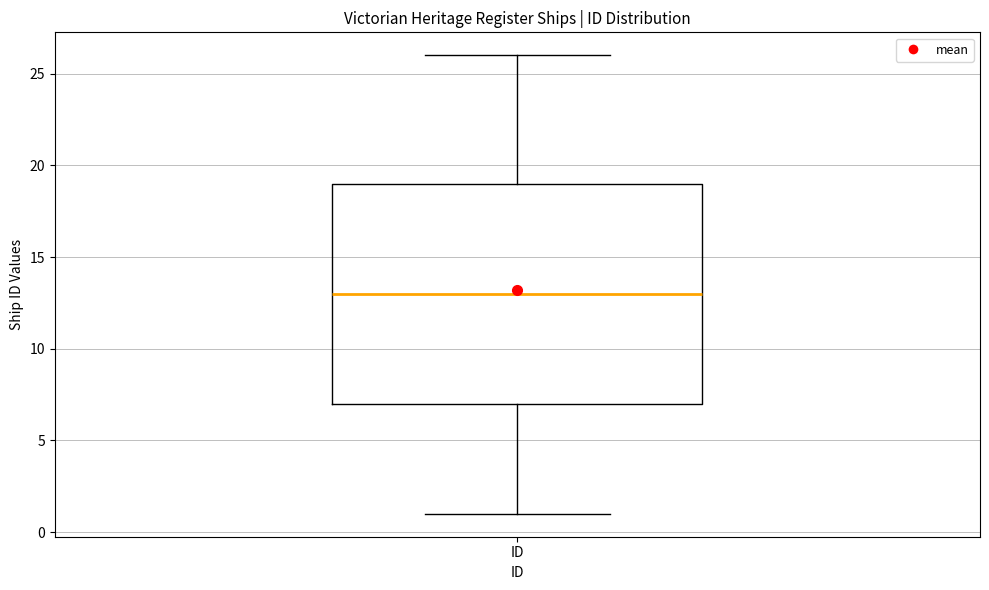

Read this box plot against the y-axis: the position of the median line, the range covered by the box, and the ends of both whiskers. The values are not printed on the chart, so give them approximately, as read against the axis.

median 13, box 7 to 19, whiskers 1 to 26